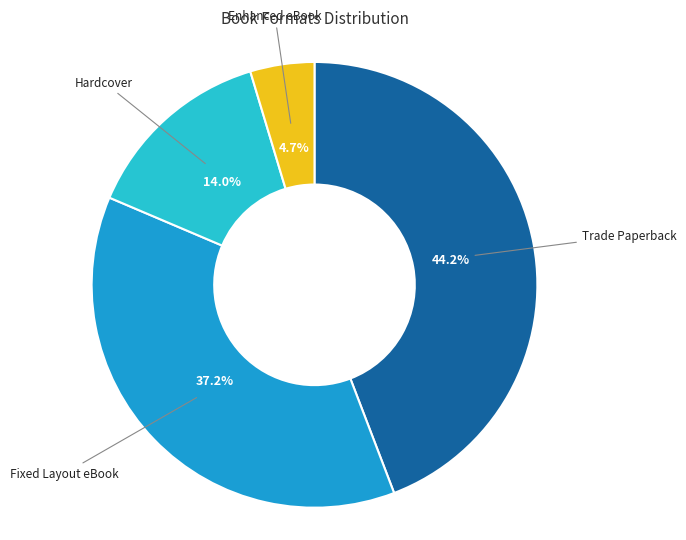

Which has a higher value, Fixed Layout eBook or Trade Paperback?

Trade Paperback